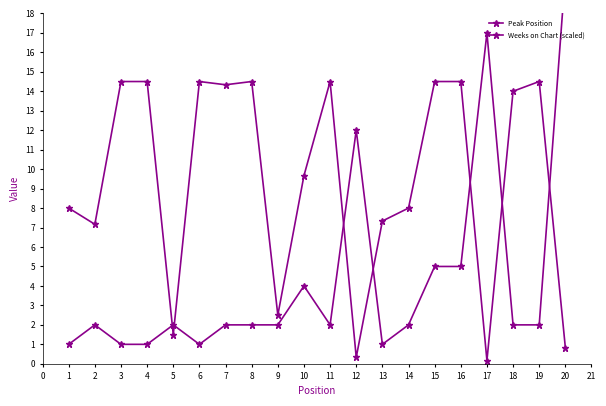

How many lines are shown in the chart?

2